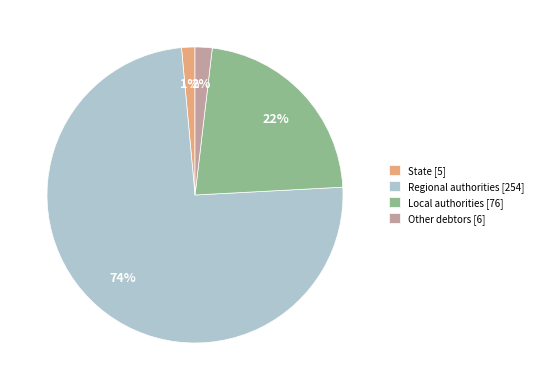

How many slices are in this pie chart?

4